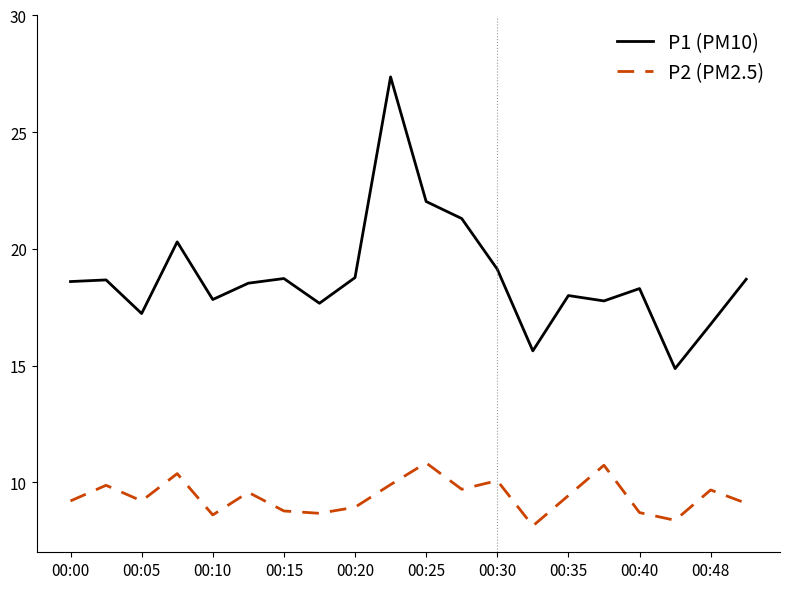

What is the minimum value shown in the chart?

8.1